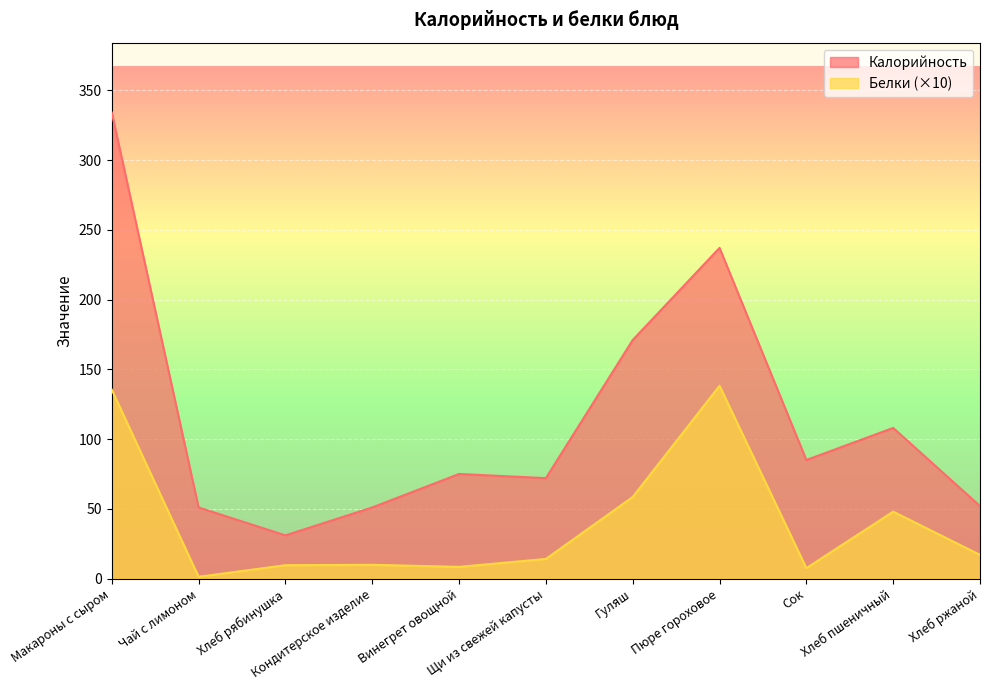

Rank the series by their average value, from highest to lowest.

Калорийность, Белки (×10)